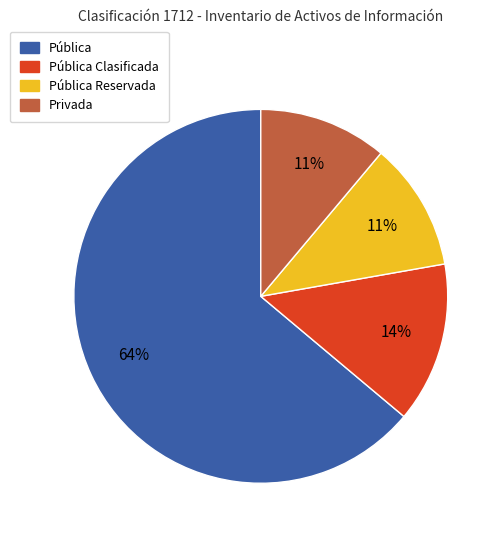

The Privada slice represents 1% of the pie. True or false?

False